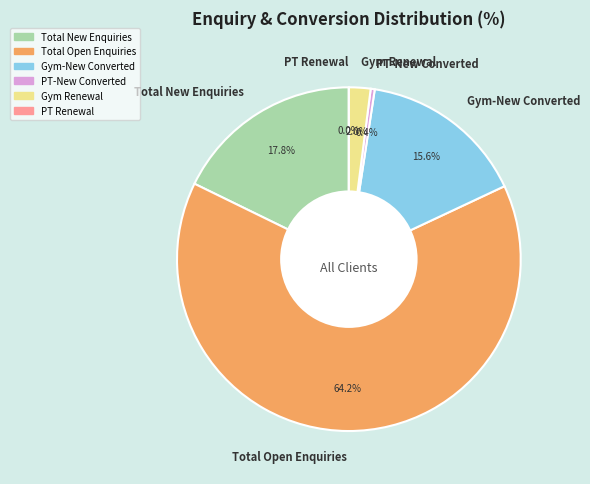

To the nearest percent, what is the difference between the largest and smallest slice percentages?

64%